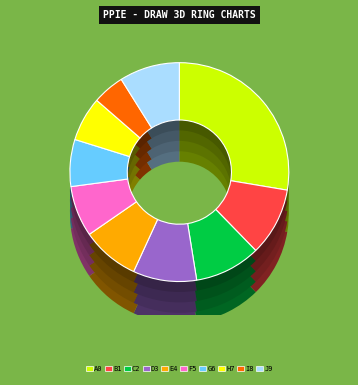

How many slices are in this pie chart?

10